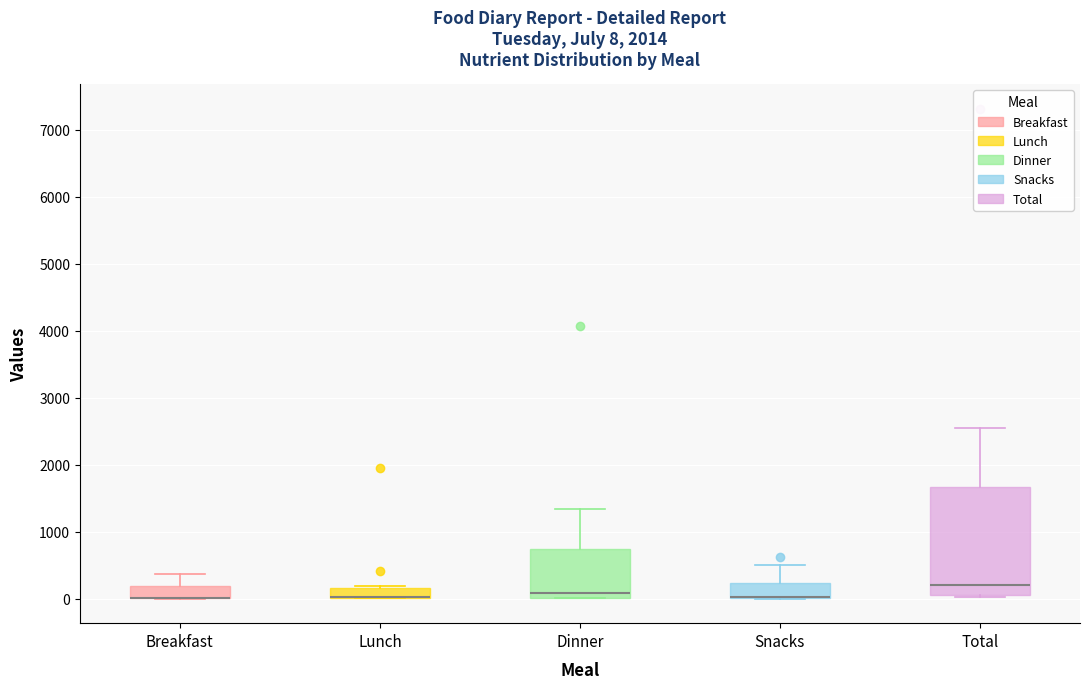

Which box is the tallest, from its lower edge to its upper edge?

Total